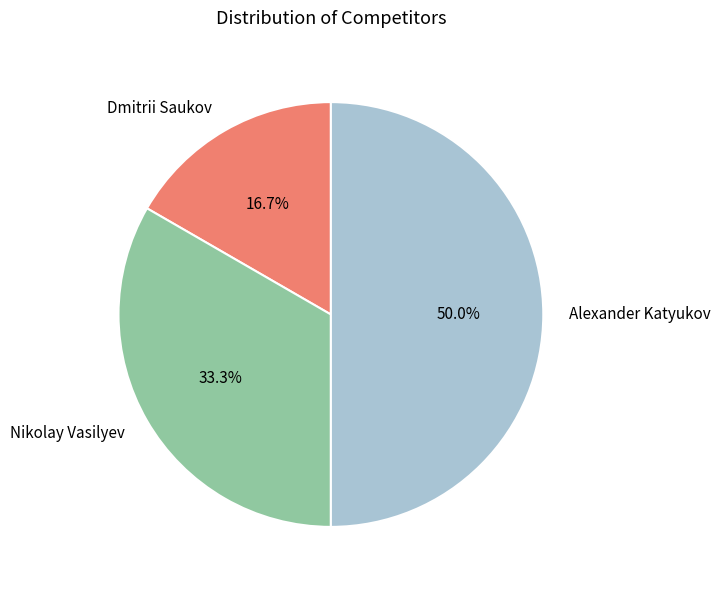

How many slices are in this pie chart?

3